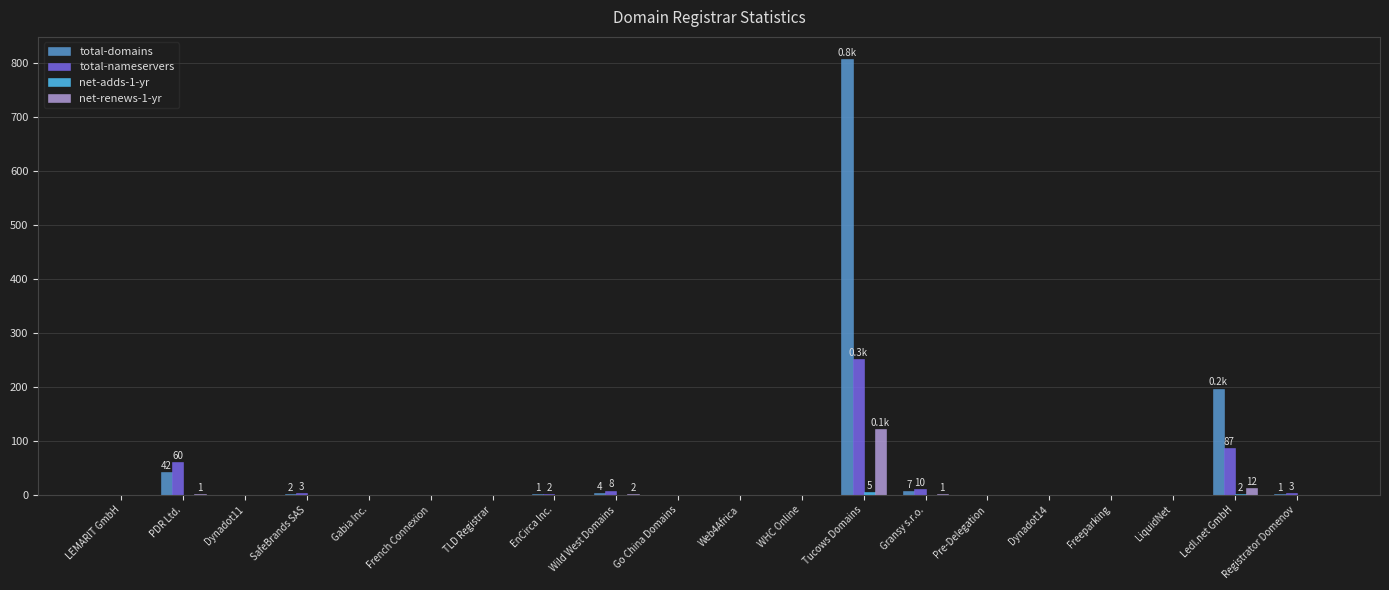

What is the average value of the total-nameservers series?

21